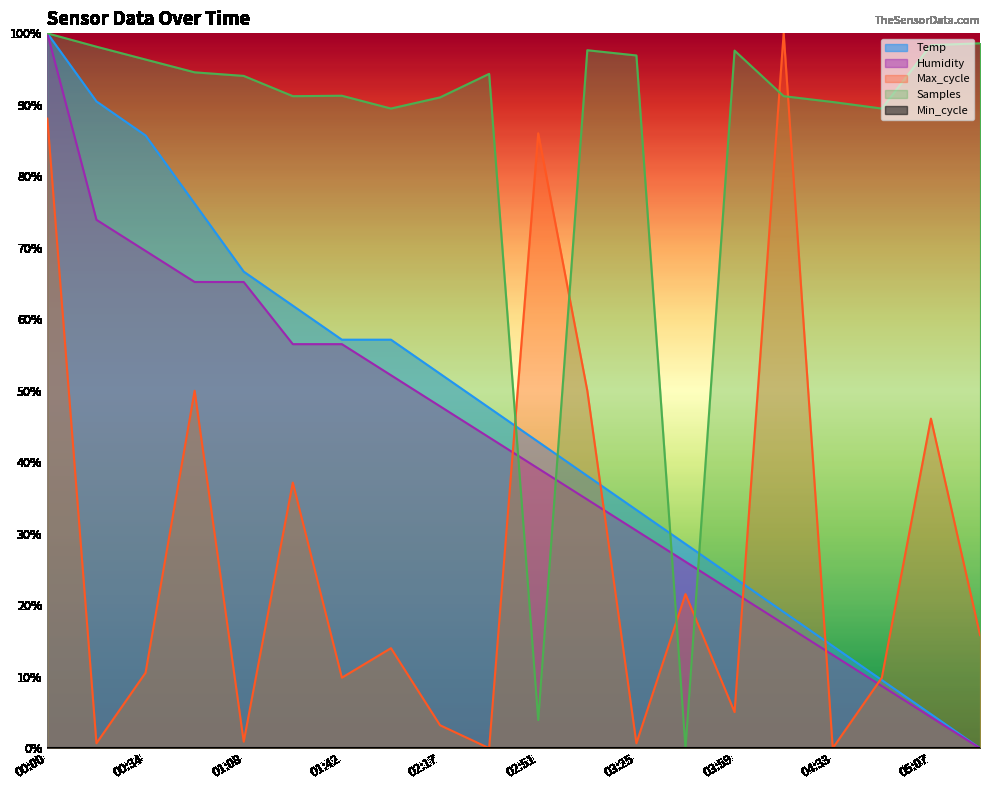

How many intersections are there between Temp and Samples?

4